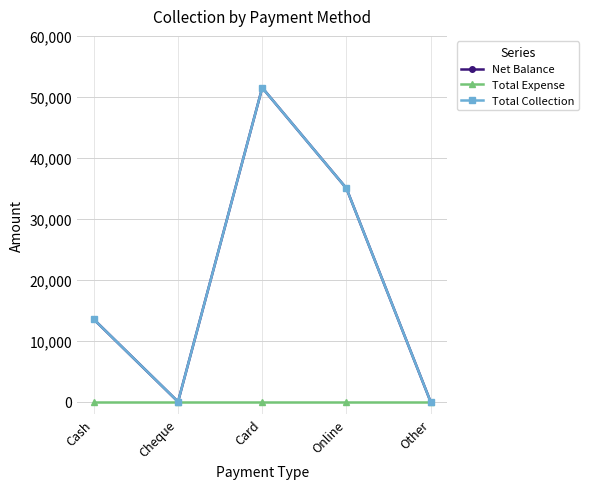

What is the difference between the Total Collection values at Card and Cash?

38000